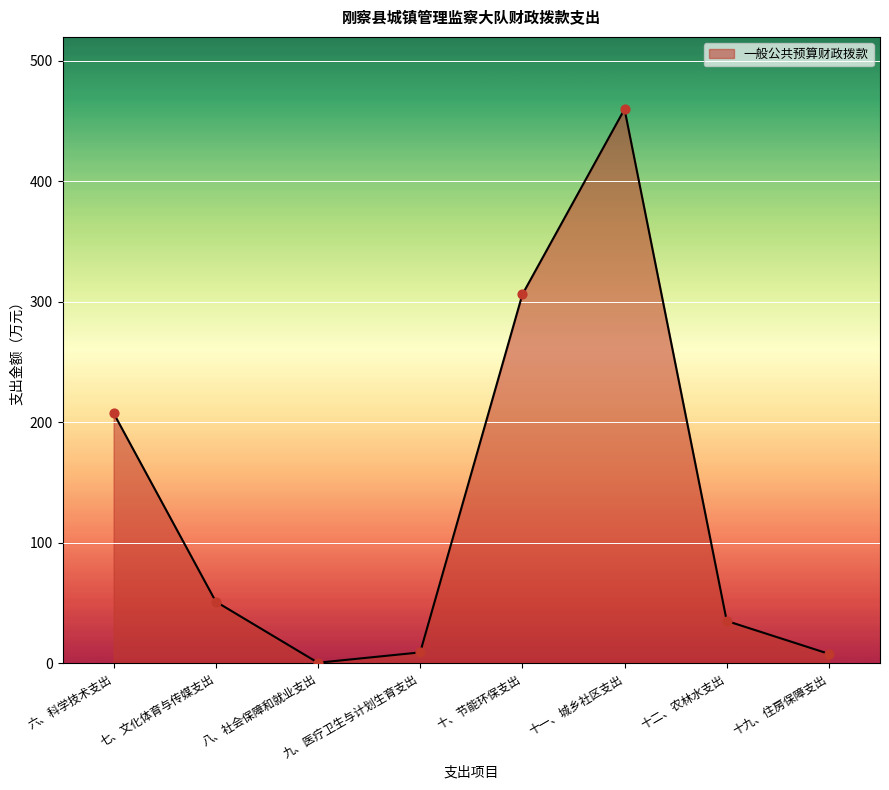

Which has a higher value, 十九、住房保障支出 or 七、文化体育与传媒支出?

七、文化体育与传媒支出